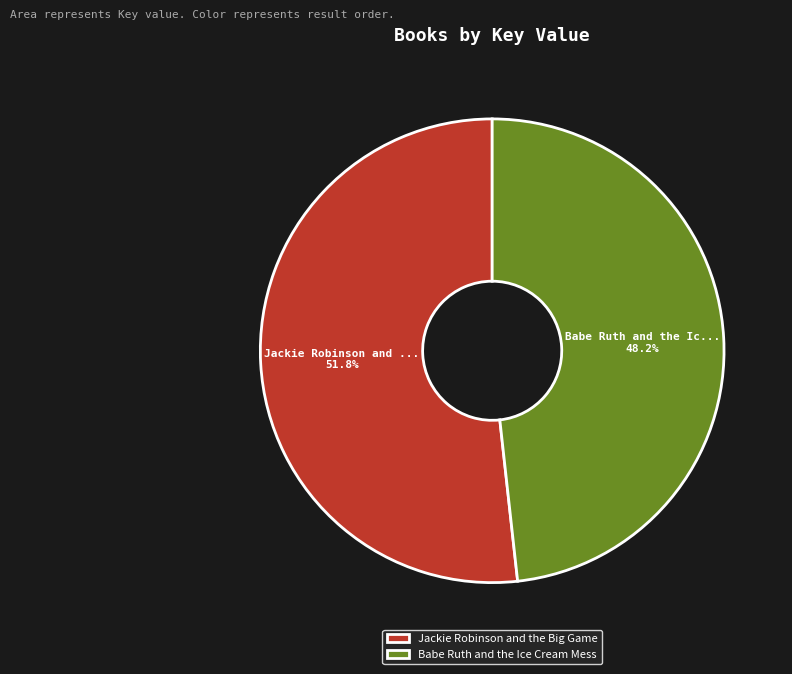

How many slices are in this pie chart?

2